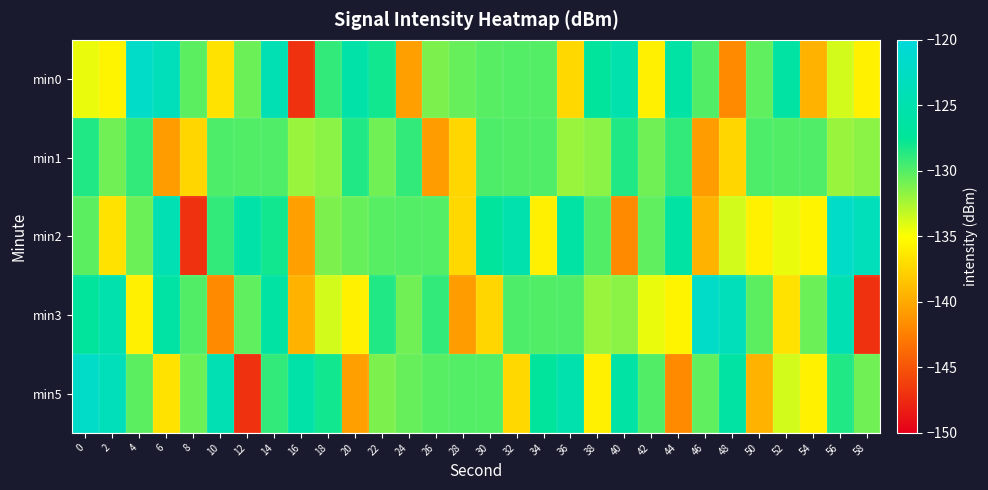

List the series in order of their peak value, highest first.

min0, min2, min3, min5, min1